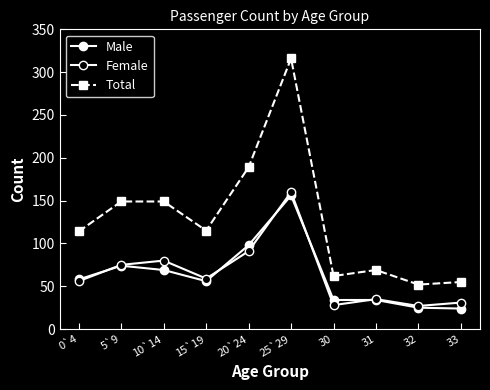

How many lines are shown in the chart?

3